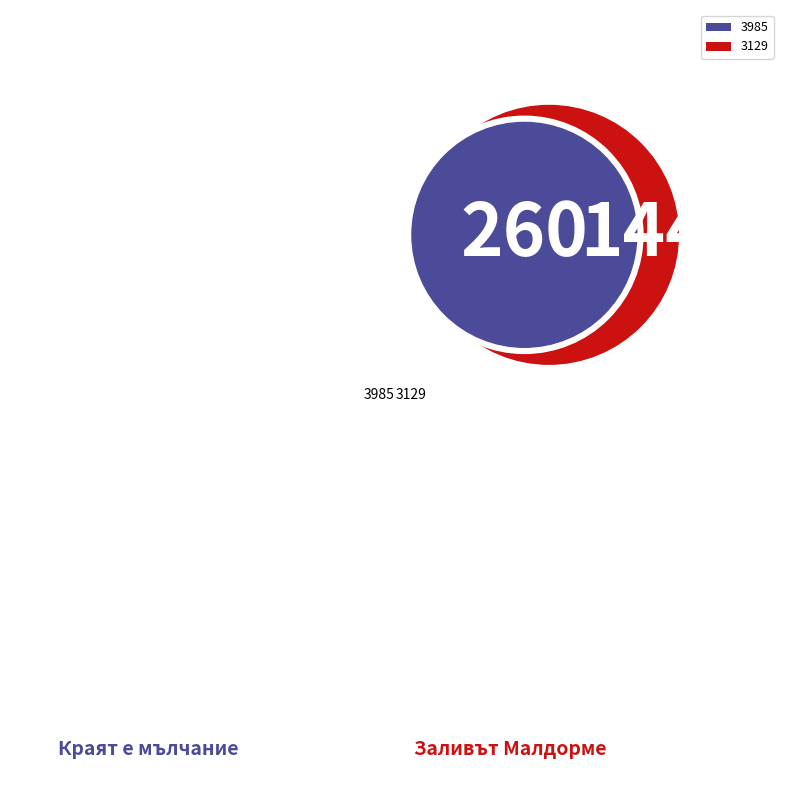

What is the majority slice?

3985